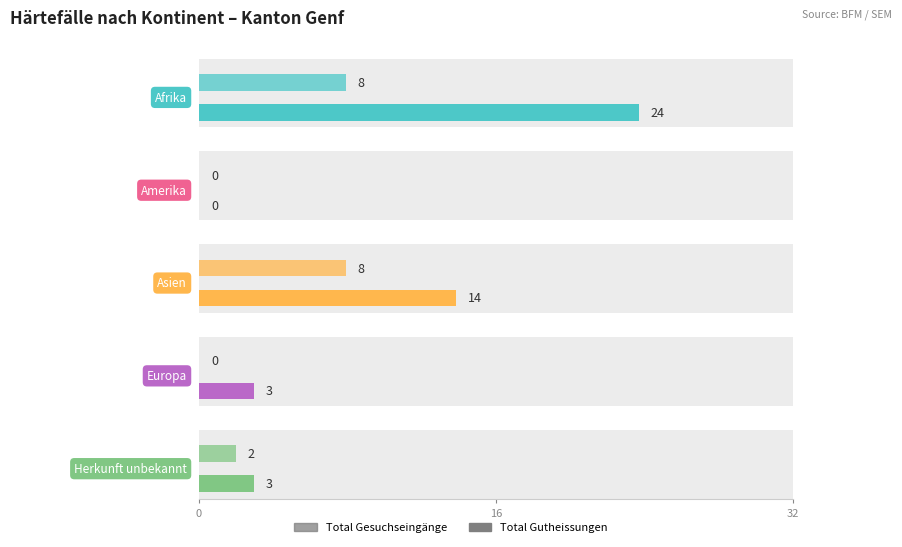

Does the chart contain any negative values?

No